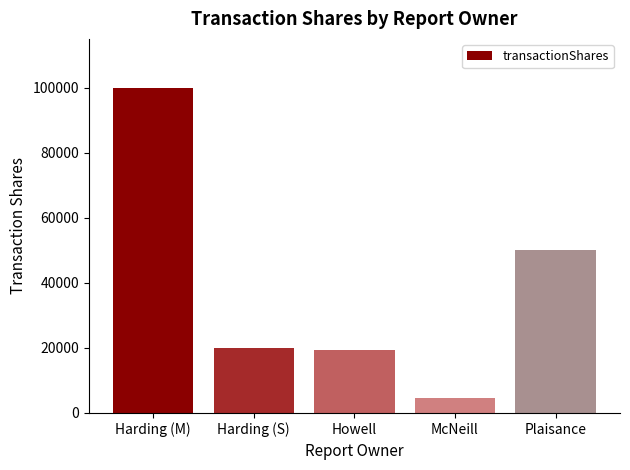

The chart shows a value of 100000 at Harding (M). True or false?

True